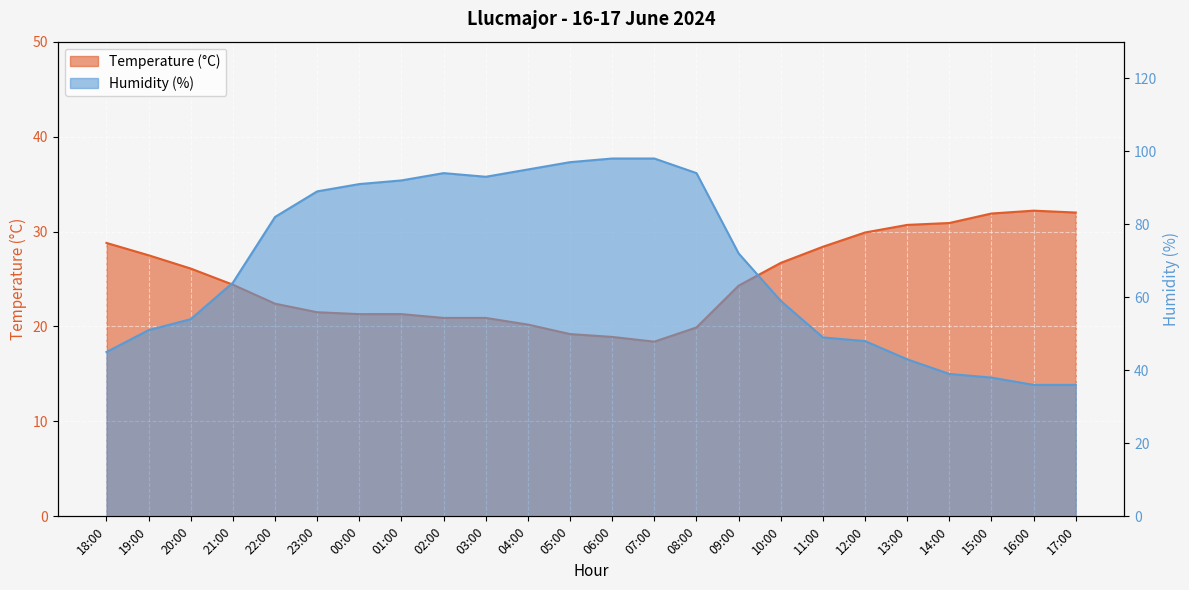

Where is the first local minimum for Temperature (°C)?

07:00